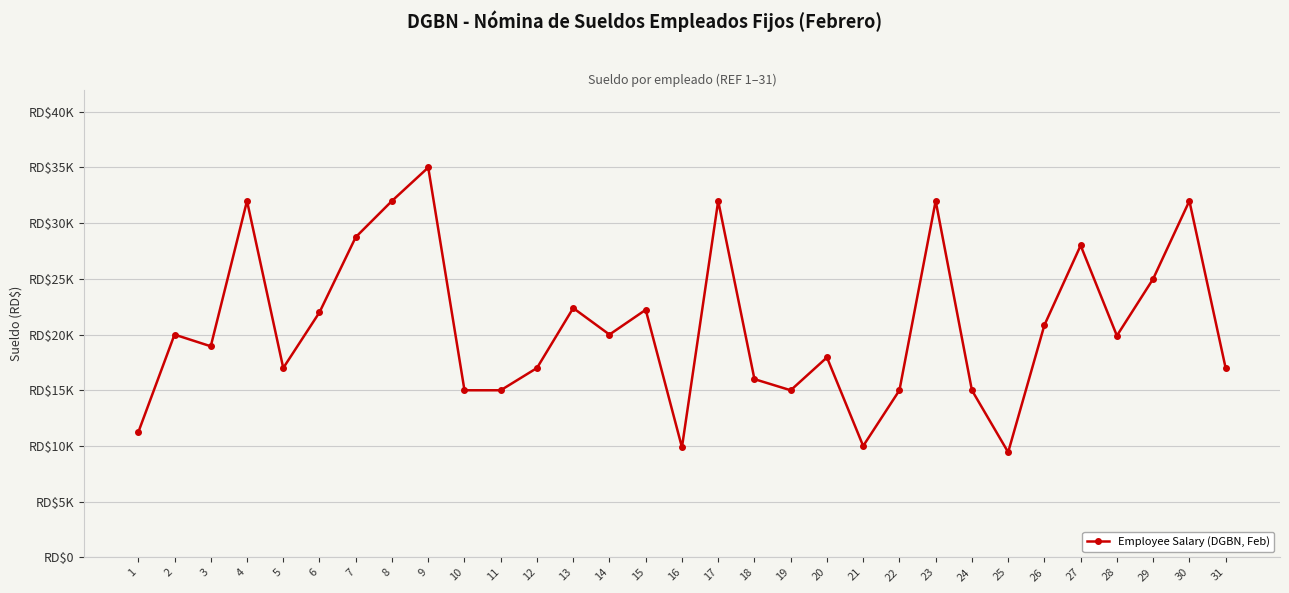

How many series are shown in this chart?

1